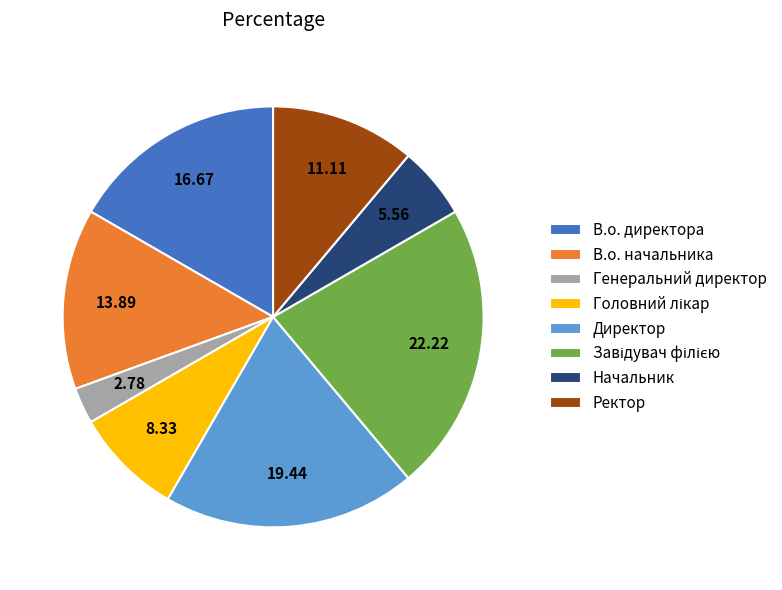

Which category has the smallest portion of the pie?

Генеральний директор